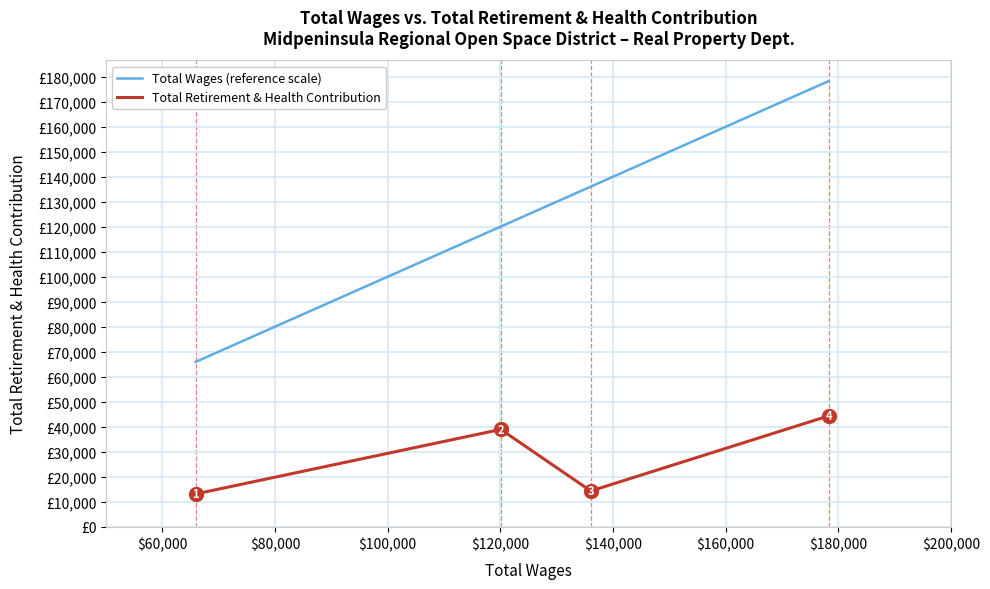

True or false: Total Retirement & Health Contribution and Total Wages (reference scale) cross at least once.

False